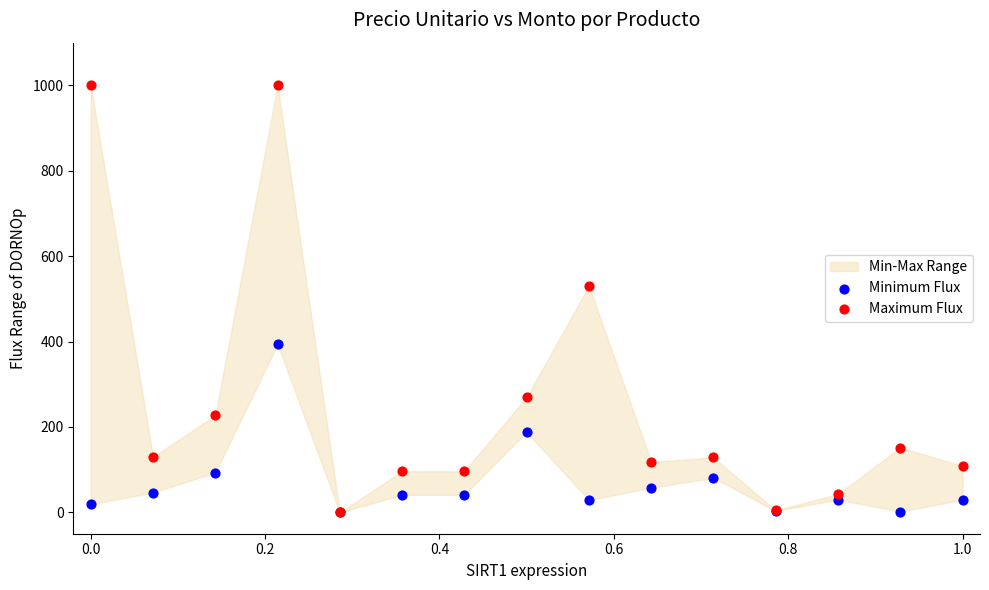

Which series reaches the maximum Y coordinate?

Maximum Flux